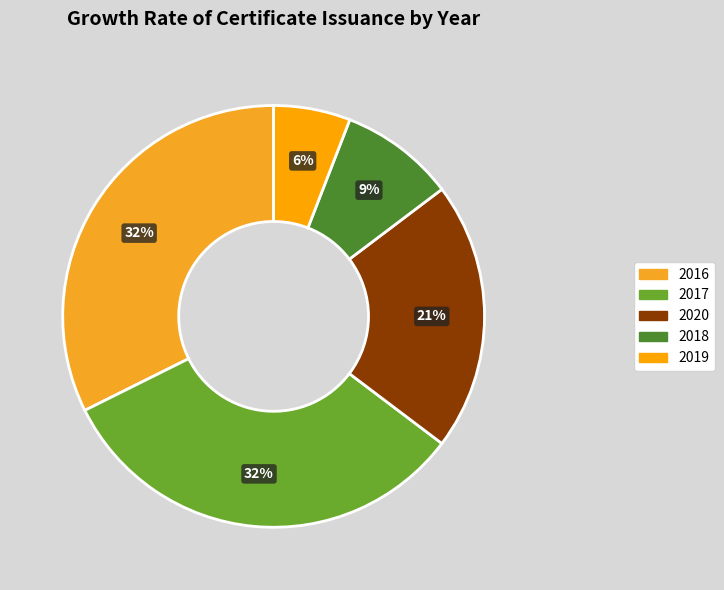

Is it true that 2017 is 22% of the pie?

False